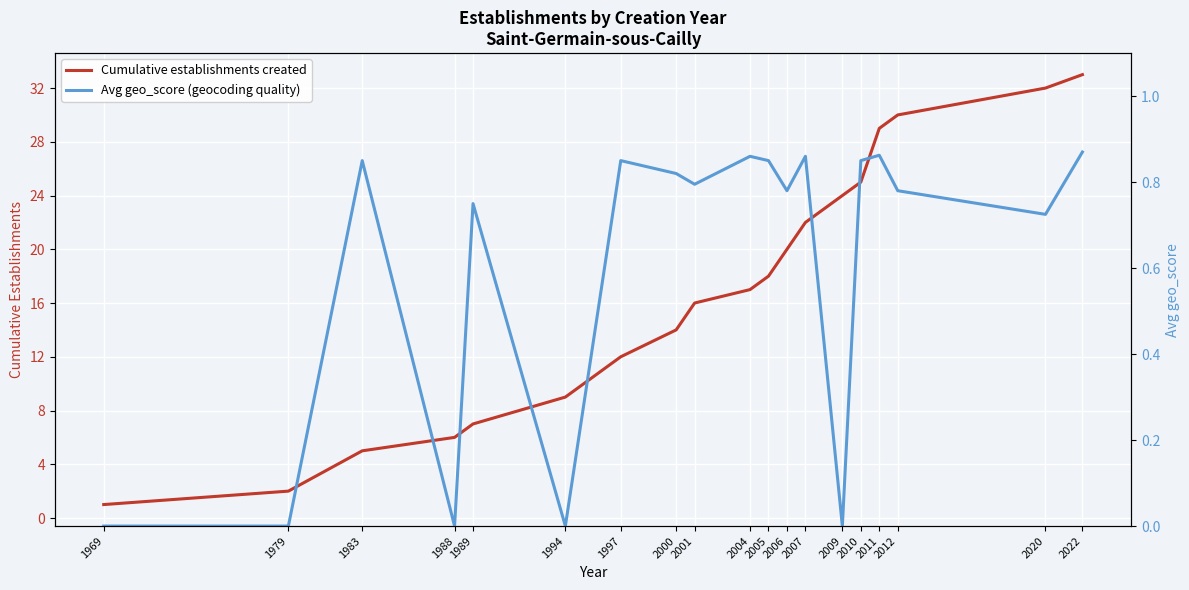

Reading left to right, transcribe all the data shown in this chart.

Cumulative establishments created: 1969=1.0	1979=2.0	1983=5.0	1988=6.0	1989=7.0	1994=9.0	1997=12.0	2000=14.0	2001=16.0	2004=17.0	2005=18.0	2006=20.0	2007=22.0	2009=24.0	2010=25.0	2011=29.0	2012=30.0	2020=32.0	2022=33.0
Avg geo_score (geocoding quality): 1969=0.0	1979=0.0	1983=0.8	1988=0.0	1989=0.8	1994=0.0	1997=0.8	2000=0.8	2001=0.8	2004=0.9	2005=0.8	2006=0.8	2007=0.9	2009=0.0	2010=0.8	2011=0.9	2012=0.8	2020=0.7	2022=0.9